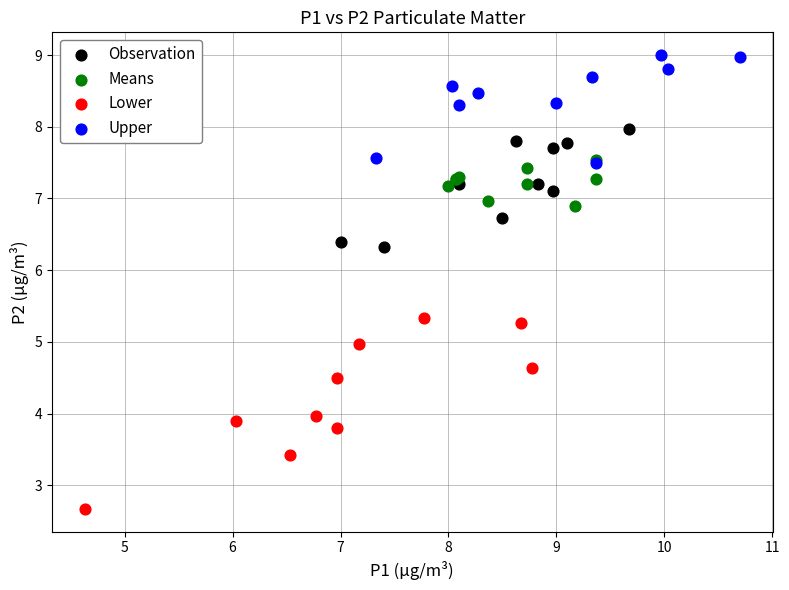

What are all the series names shown in the legend?

Observation, Means, Lower, Upper